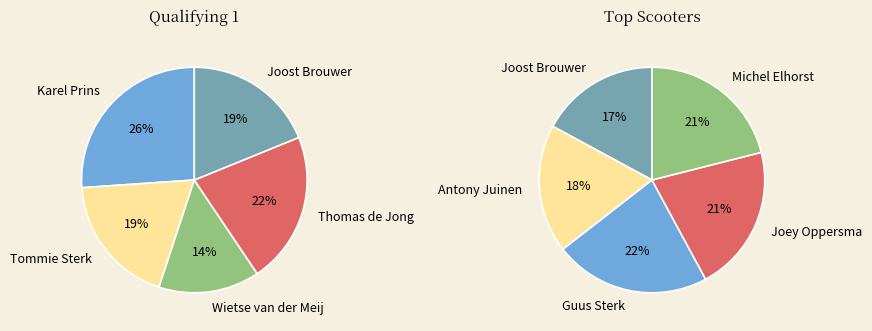

What is the smallest slice in the pie chart?

Wietse van der Meij